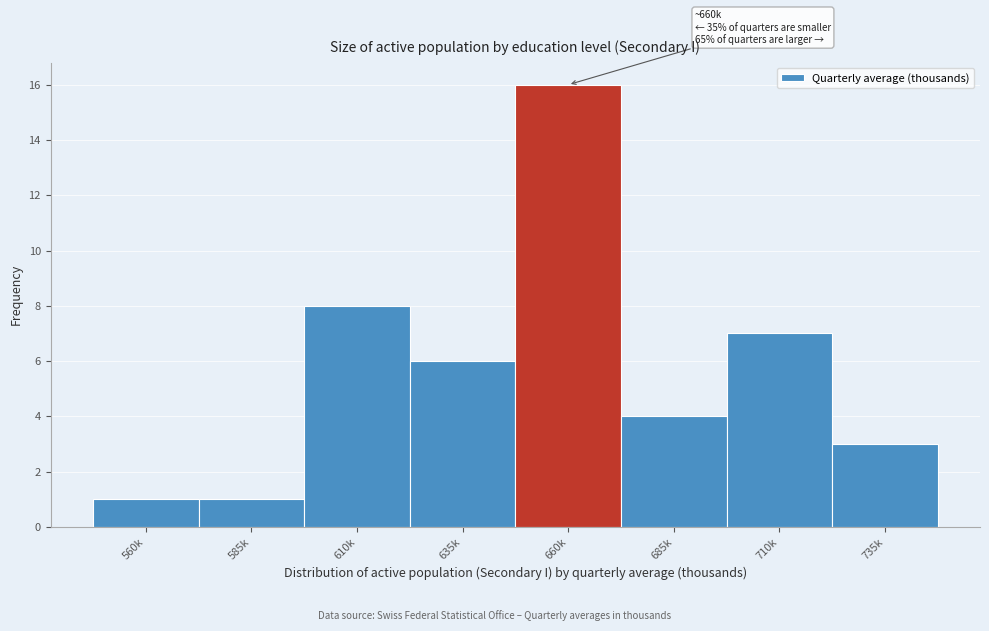

Reading left to right, extract all data points from this chart.

1	1	8	6	16	4	7	3